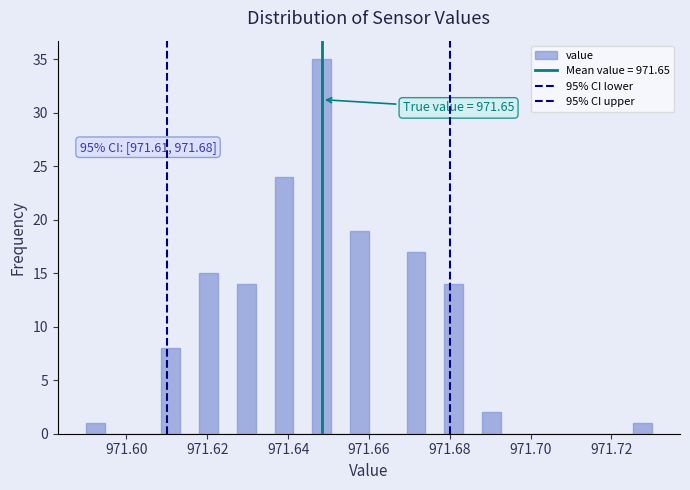

Read against the x-axis, roughly where is the centre of the tallest bar?

971.648